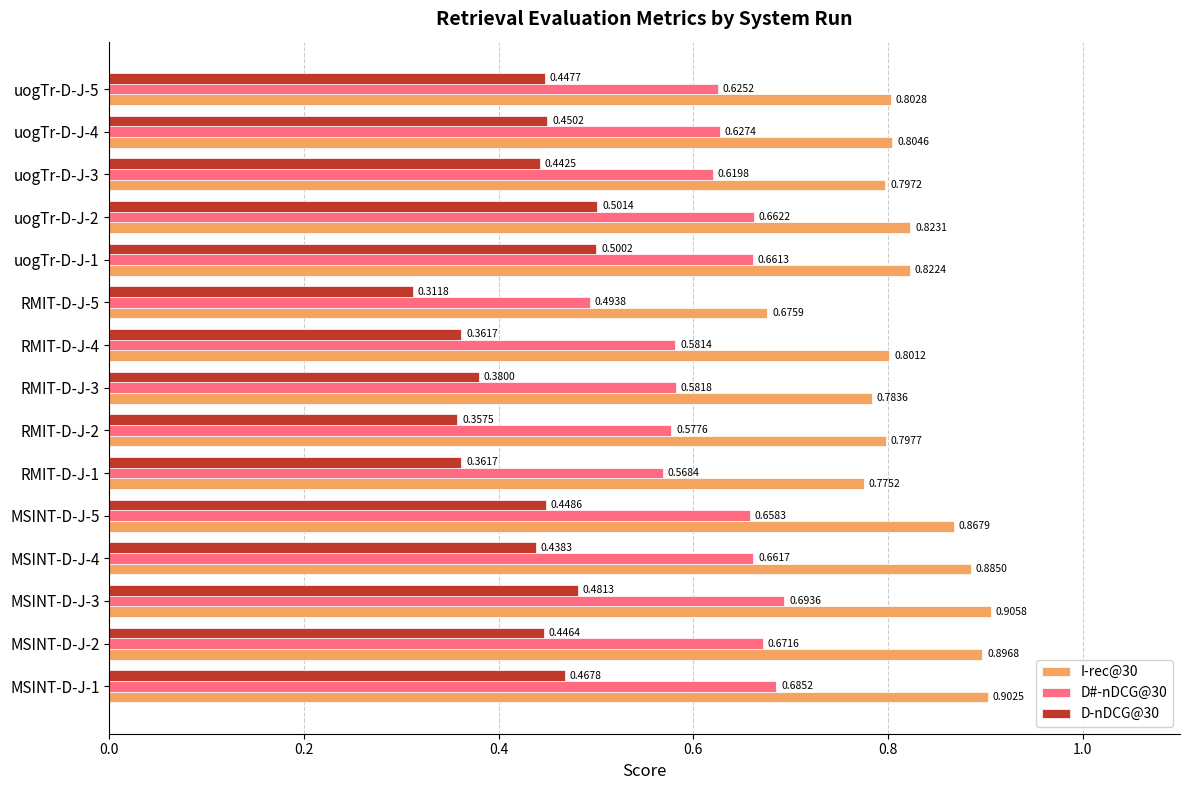

At how many categories does at least one series exceed 0?

15